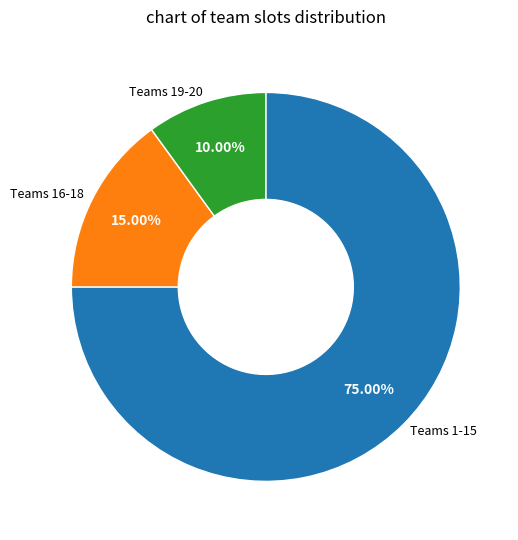

Does any single category account for the majority?

Yes